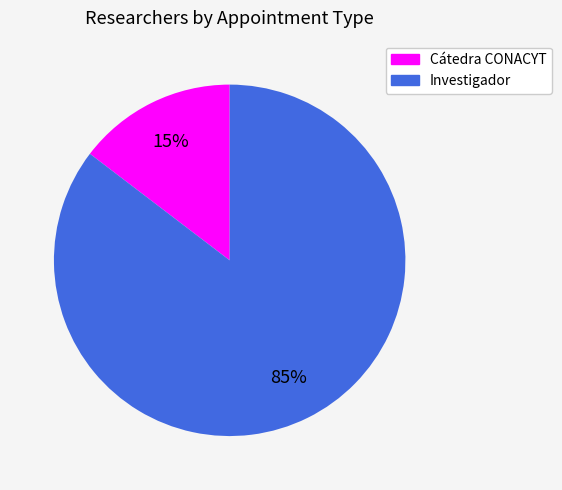

Is it true that Cátedra CONACYT is 21% of the pie?

False